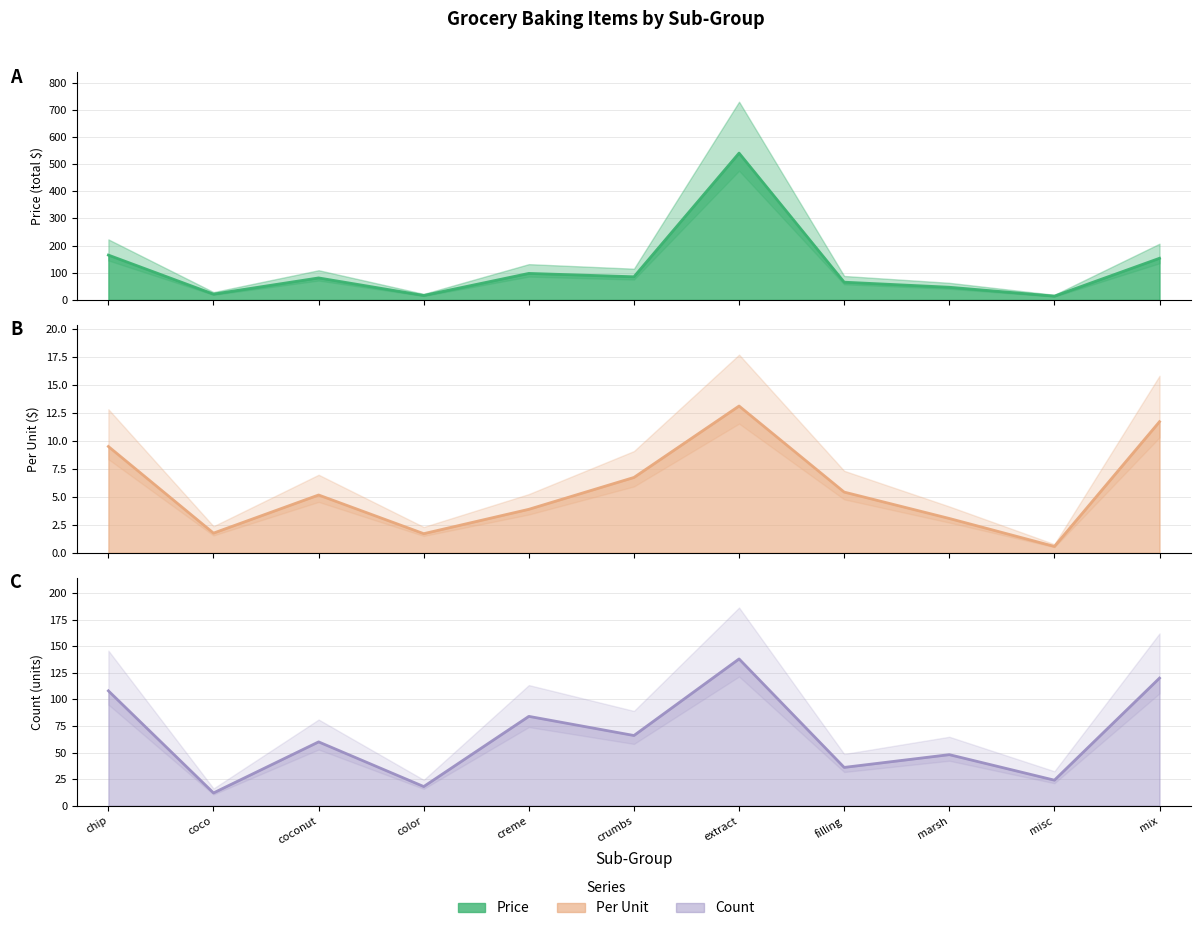

What is the approximate value of Price at coco?

21.1